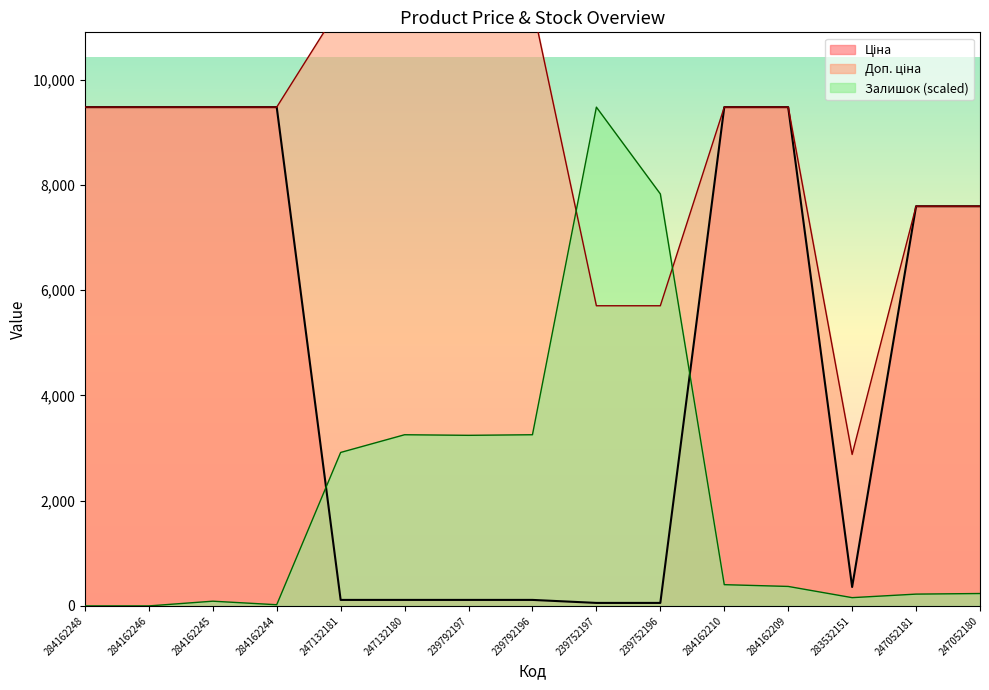

Count the number of categories in the chart.

15